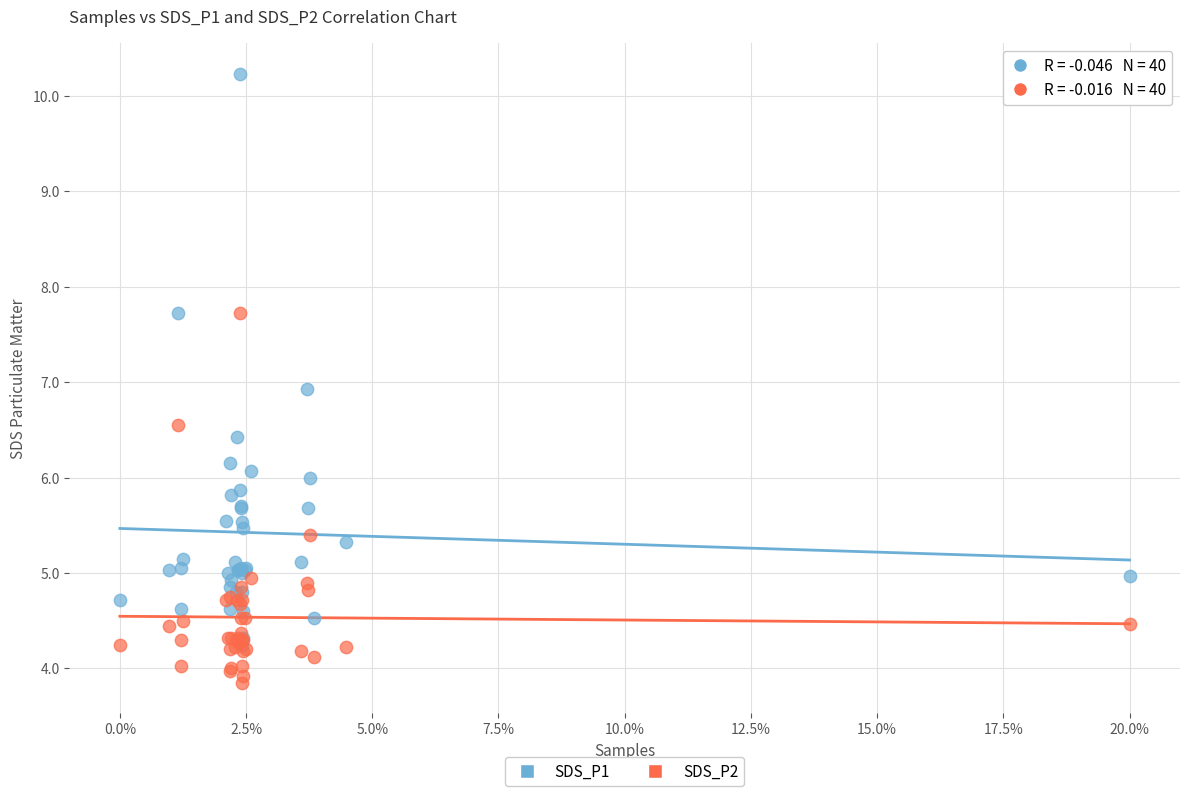

What are all the series names shown in the legend?

SDS_P1, SDS_P2